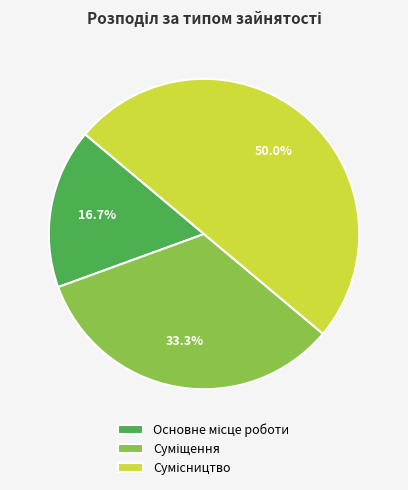

To the nearest percent, what is the difference between the largest and smallest slice percentages?

33%